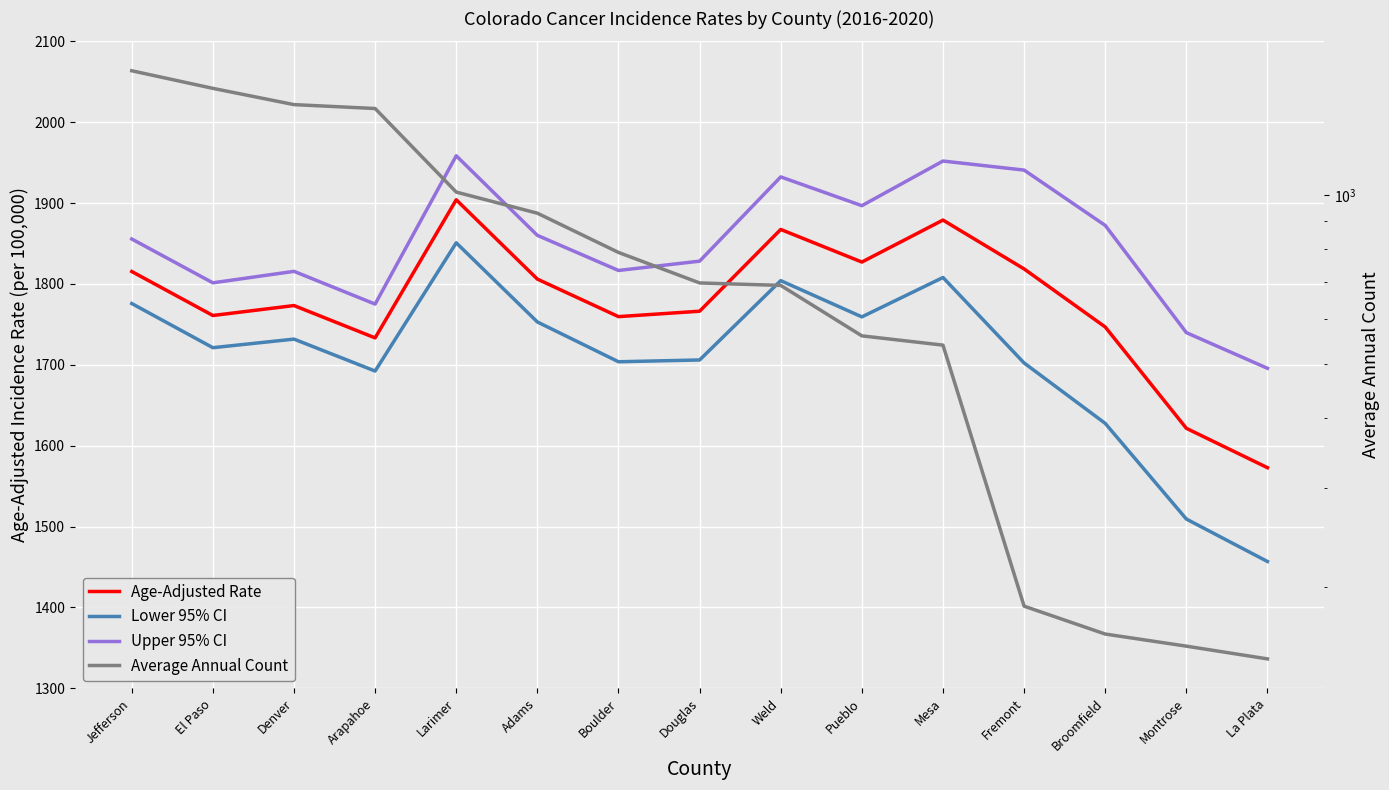

What is the value of the Age-Adjusted Rate point at the 15th from the left?

1572.8